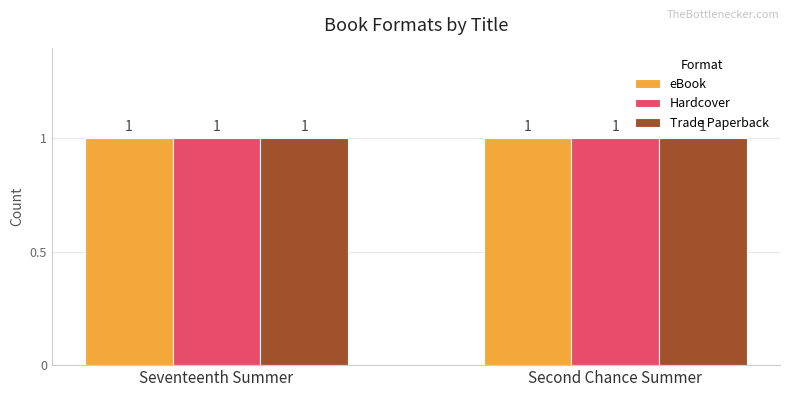

What position from the right is Seventeenth Summer?

2